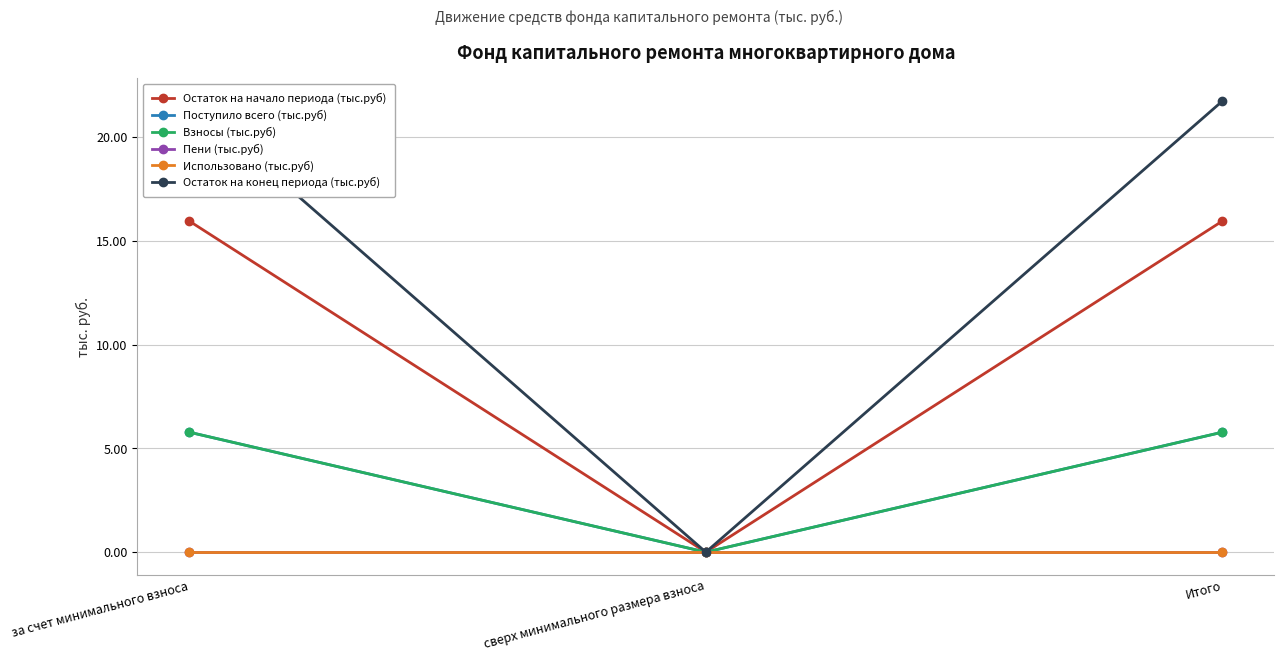

Reading left to right, what are all the values shown in this chart?

Остаток на начало периода (тыс.руб): за счет минимального взноса=16.0	сверх минимального размера взноса=0.0	Итого=16.0
Поступило всего (тыс.руб): за счет минимального взноса=5.8	сверх минимального размера взноса=0.0	Итого=5.8
Взносы (тыс.руб): за счет минимального взноса=5.8	сверх минимального размера взноса=0.0	Итого=5.8
Пени (тыс.руб): за счет минимального взноса=0.0	сверх минимального размера взноса=0.0	Итого=0.0
Использовано (тыс.руб): за счет минимального взноса=0.0	сверх минимального размера взноса=0.0	Итого=0.0
Остаток на конец периода (тыс.руб): за счет минимального взноса=21.7	сверх минимального размера взноса=0.0	Итого=21.7